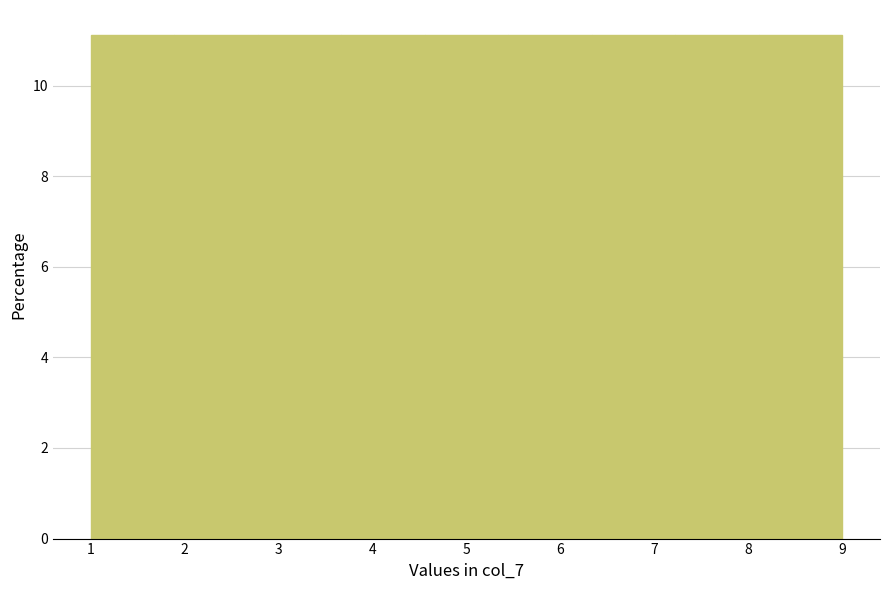

Reading left to right, list every bar in this chart as the range it spans on the x-axis followed by its height. Neither the bar edges nor the heights are printed on the chart, so give them approximately, as read against the axes.

1.0 to 1.9: 11.2
1.9 to 2.8: 11.2
2.8 to 3.7: 11.2
3.7 to 4.6: 11.2
4.6 to 5.4: 11.2
5.4 to 6.3: 11.2
6.3 to 7.2: 11.2
7.2 to 8.1: 11.2
8.1 to 9.0: 11.2